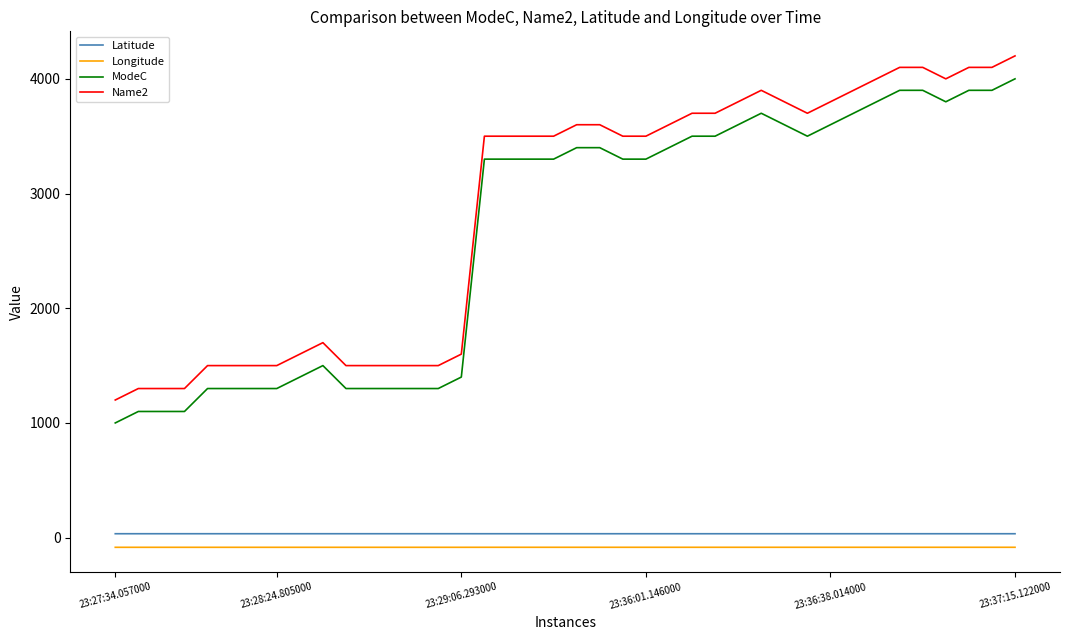

Which series has the largest total across all categories?

Name2